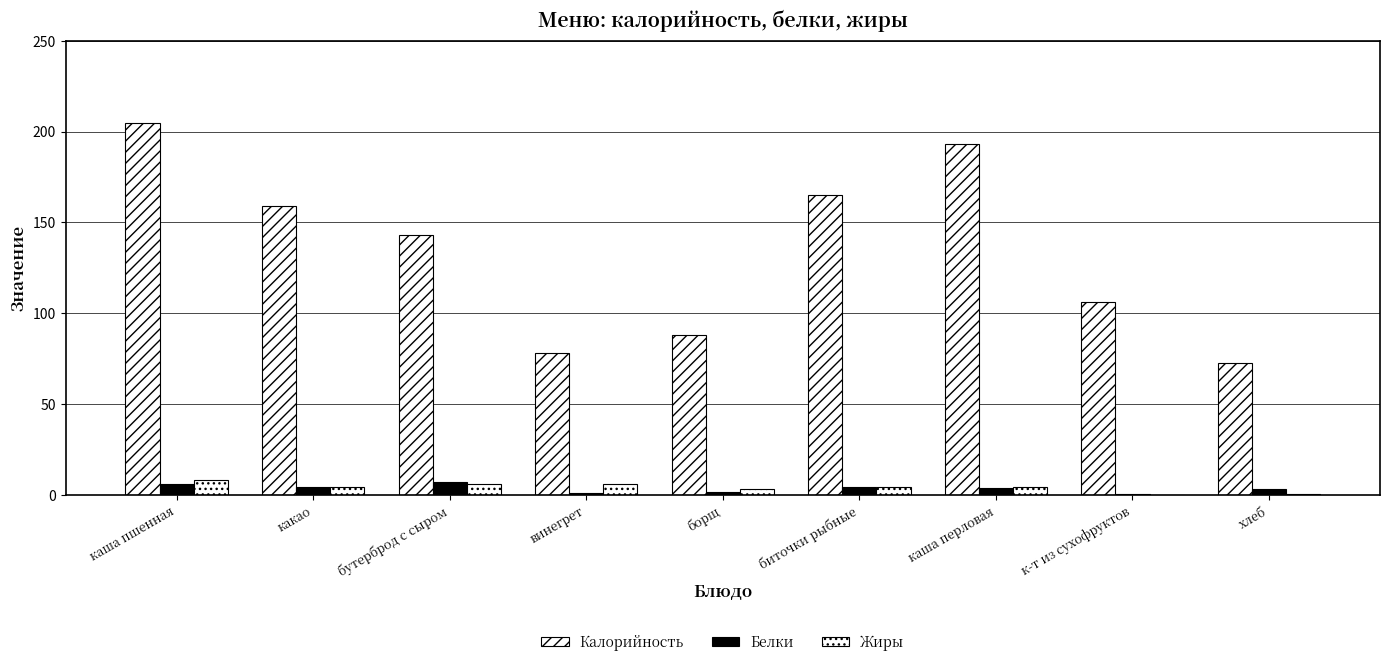

What is the difference between the Жиры values at каша пшенная and хлеб?

7.4